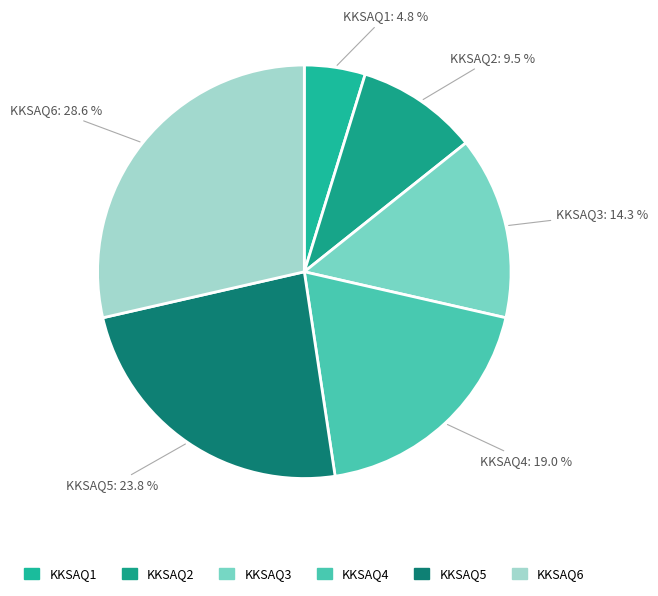

Which slice is the smallest?

KKSAQ1